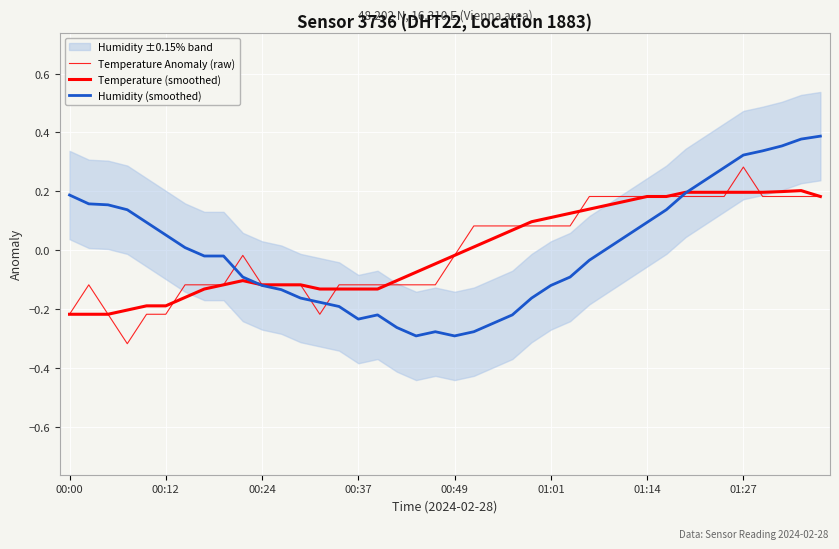

How many lines are shown in the chart?

3